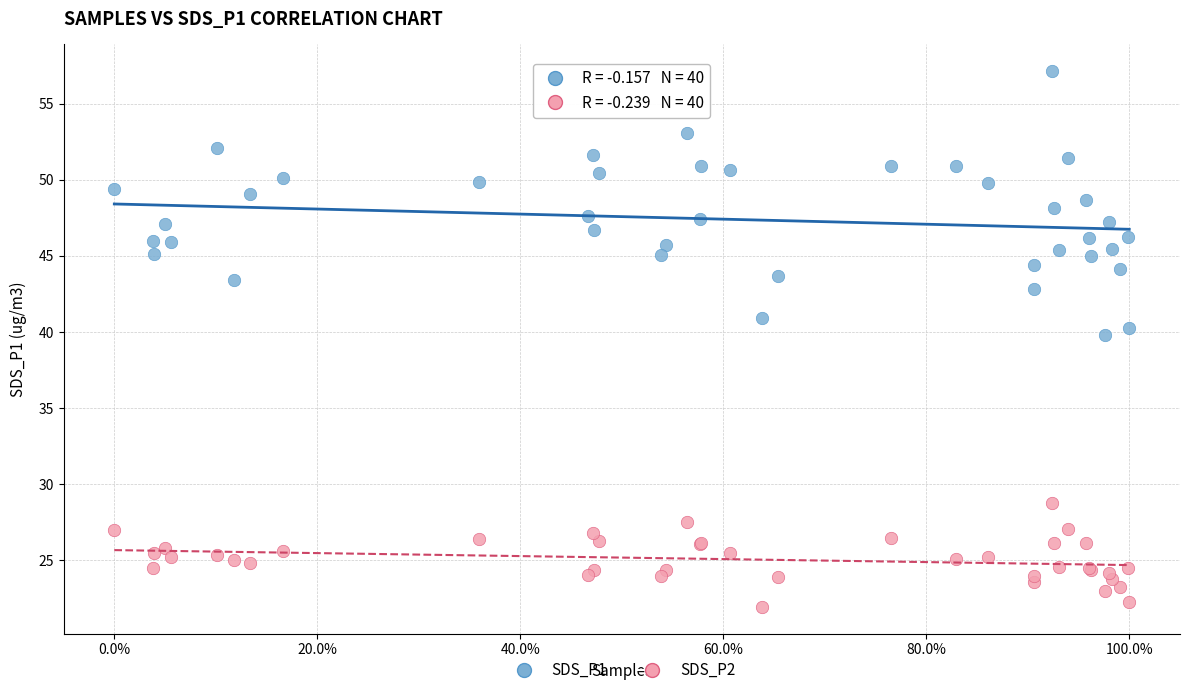

Which series reaches the maximum Y coordinate?

SDS_P1